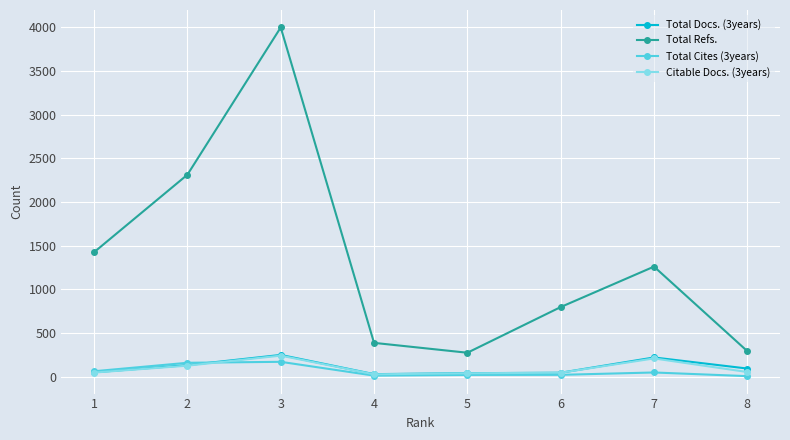

What is the difference between the Citable Docs. (3years) values at 4 and 1?

20